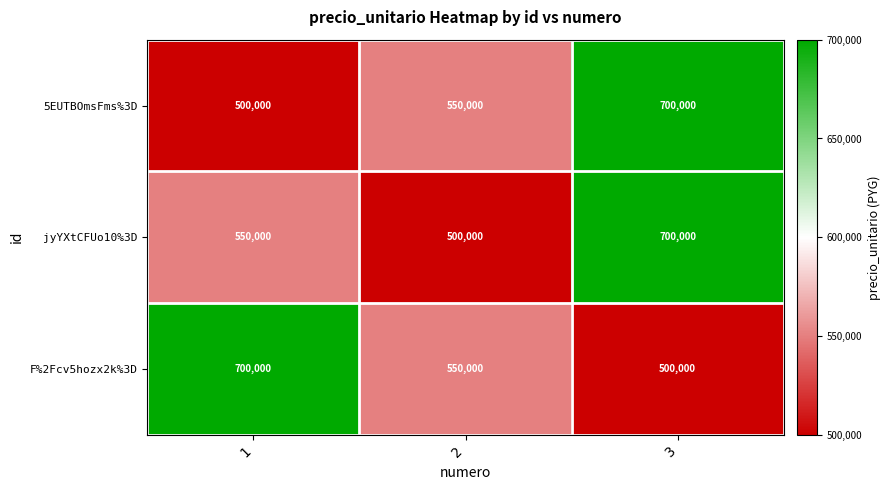

How many distinct data groups are displayed?

3